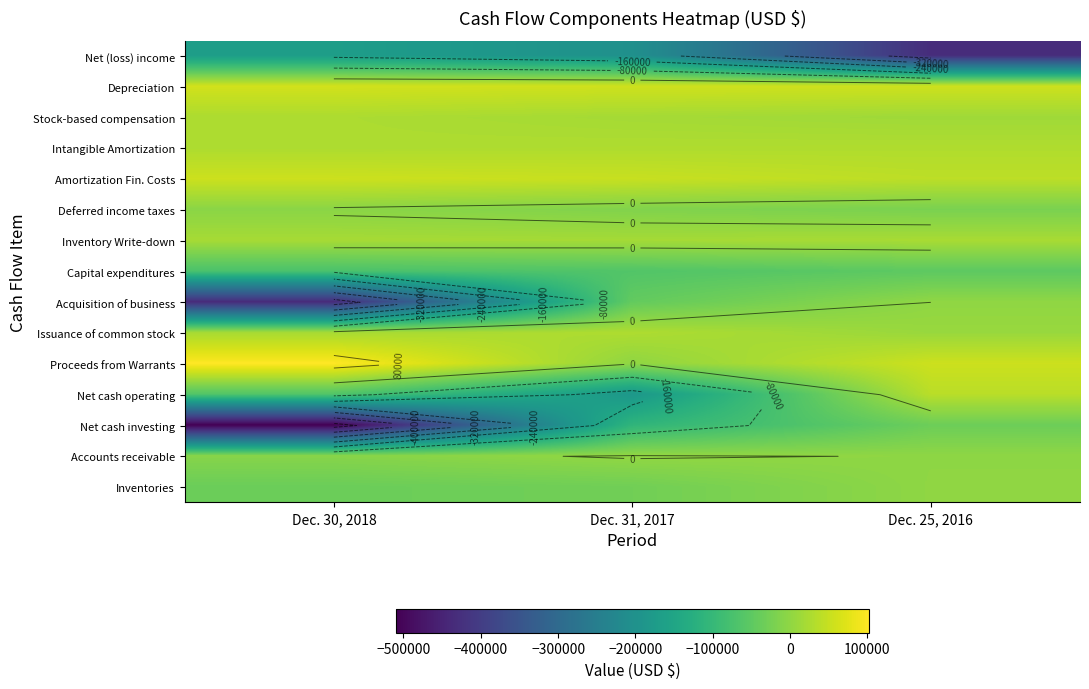

List the series in order of their peak value, highest first.

Proceeds from Warrants, Depreciation, Amortization Fin. Costs, Net cash operating, Intangible Amortization, Issuance of common stock, Stock-based compensation, Inventory Write-down, Accounts receivable, Acquisition of business, Inventories, Deferred income taxes, Net cash investing, Capital expenditures, Net (loss) income